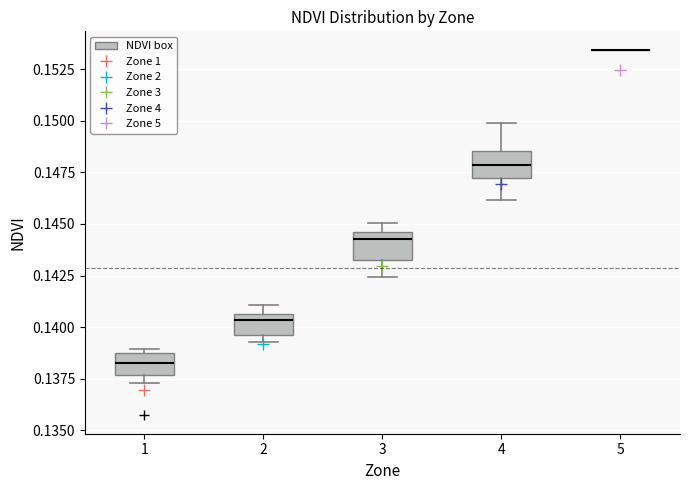

True or false: Min NDVI and Max NDVI intersect in this chart.

False